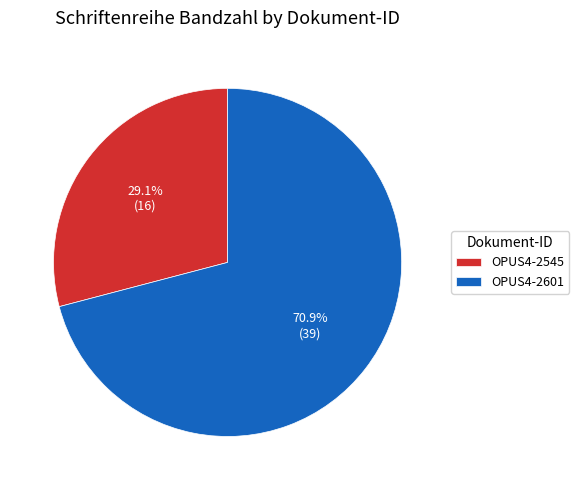

Approximately how many times larger is the value at OPUS4-2601 compared to OPUS4-2545?

2.4